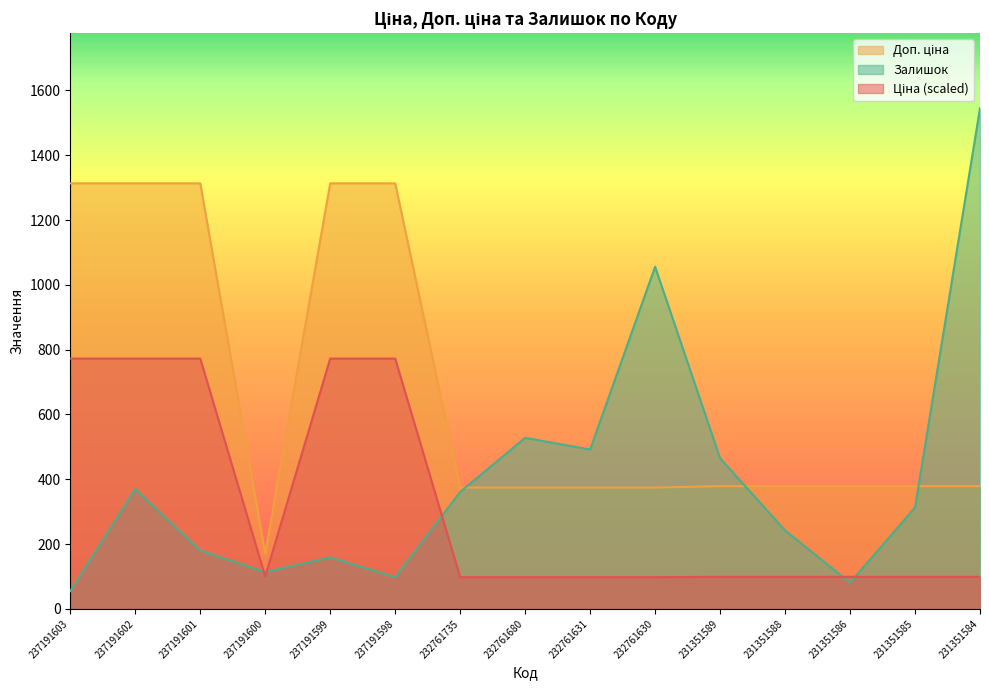

What is the difference between the maximum and second lowest values in the Доп. ціна series?

938.8